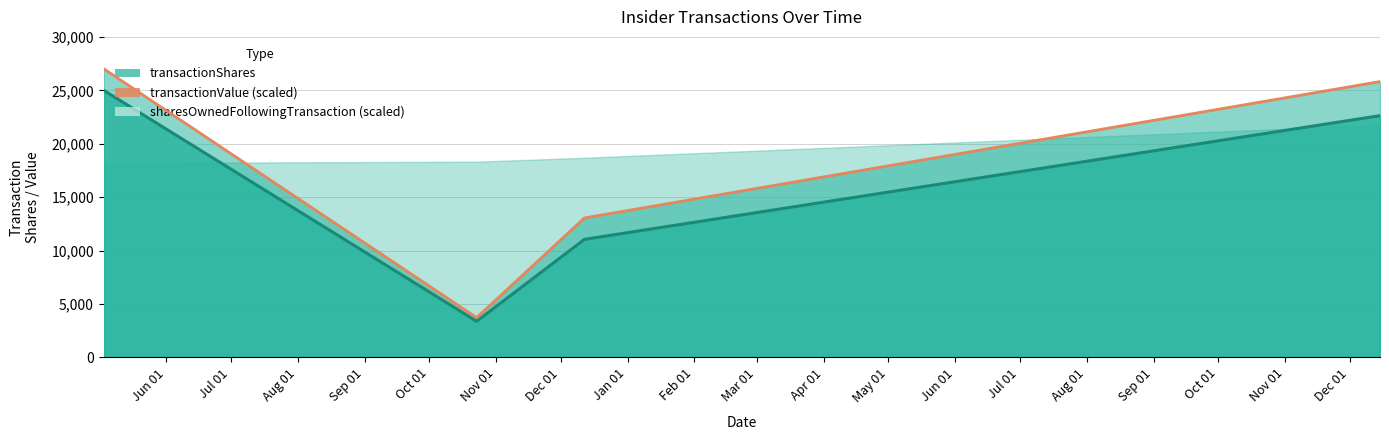

Where does the data first go above 25819?

Jun 01